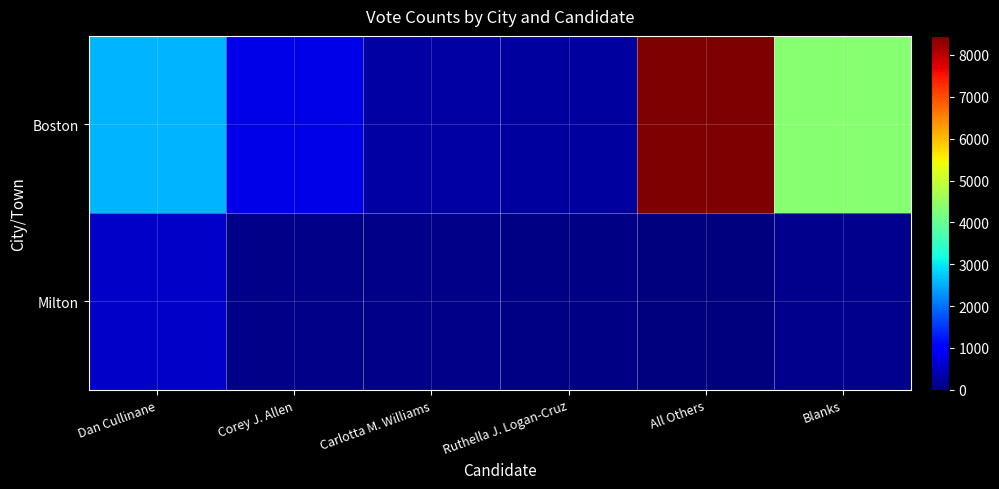

At how many categories does at least one series exceed 2427?

3